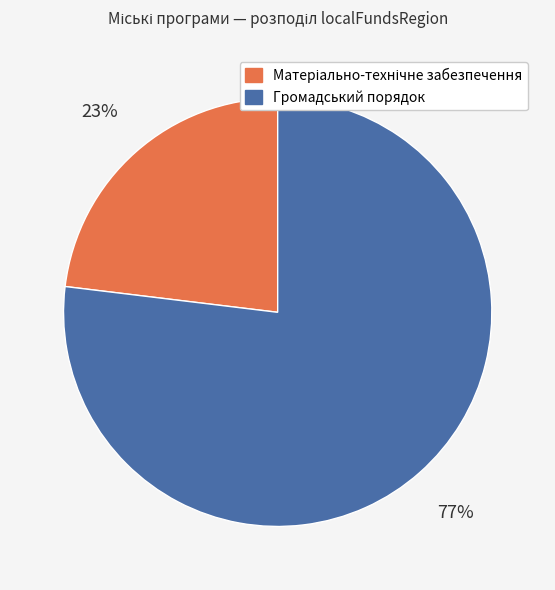

To the nearest percent, what is the difference between the largest and smallest slice percentages?

54%